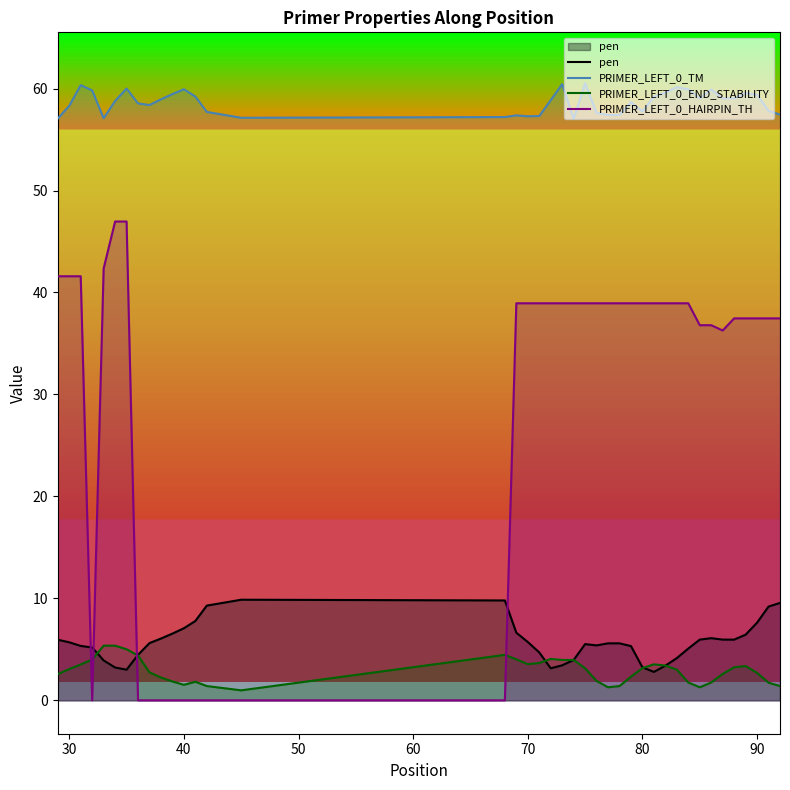

Rank the series by their maximum value, from highest to lowest.

PRIMER_LEFT_0_TM, PRIMER_LEFT_0_HAIRPIN_TH, pen, PRIMER_LEFT_0_END_STABILITY